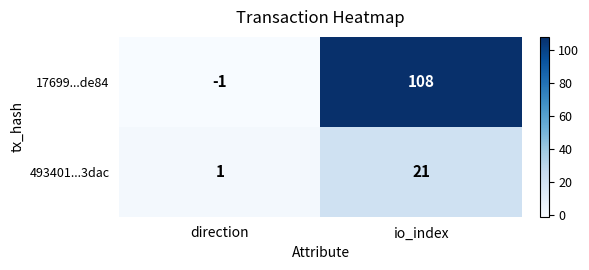

The value of 493401...3dac at direction is 1. True or false?

True